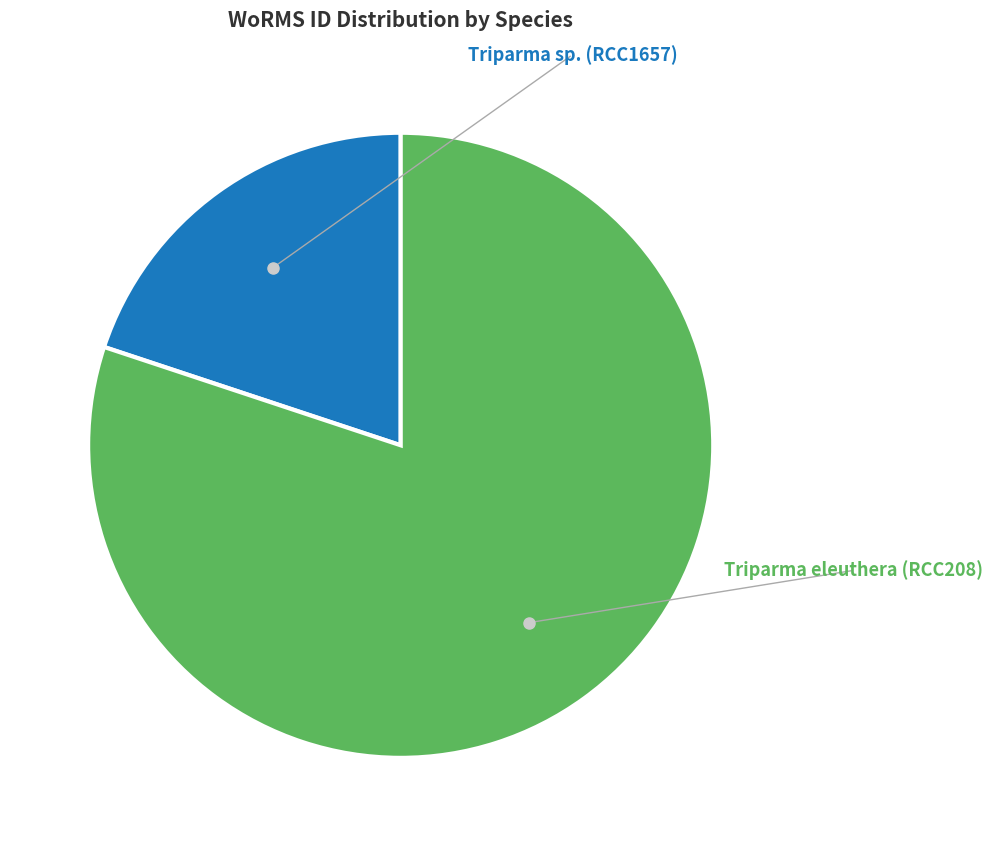

Does any single category account for the majority?

Yes